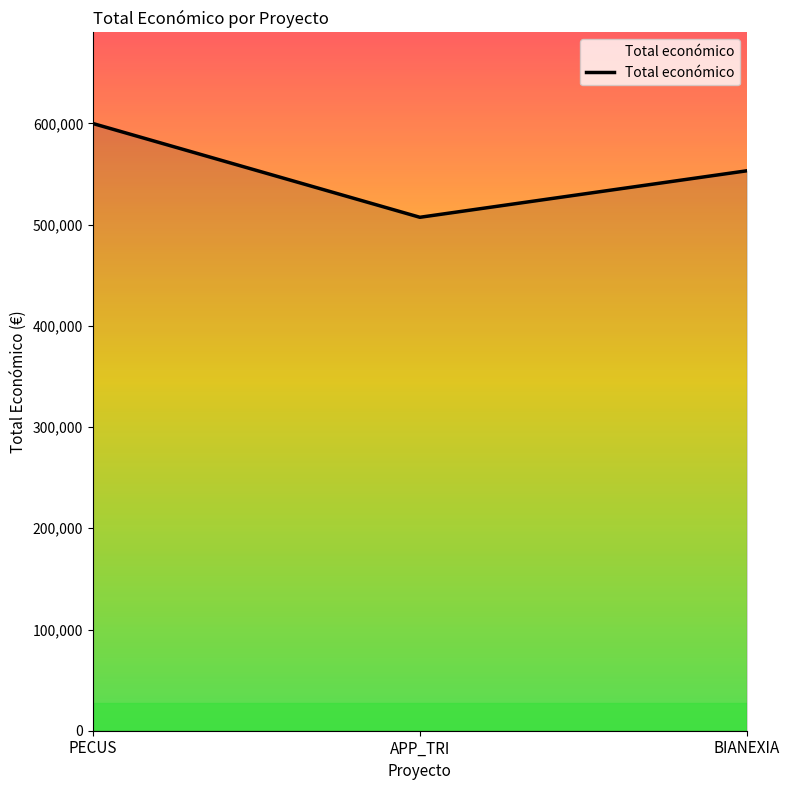

What is the average value?

553450